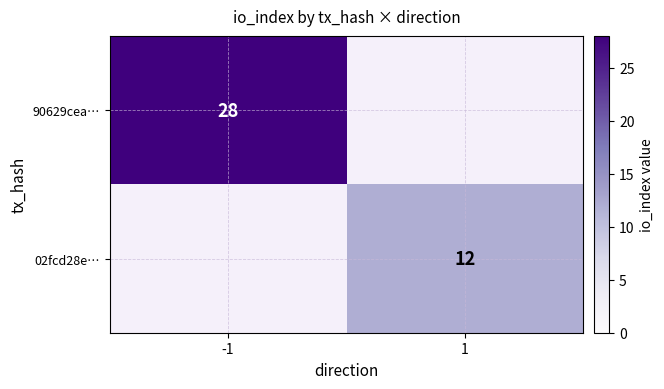

The 02fcd28e… series shows 6 at 1. True or false?

False